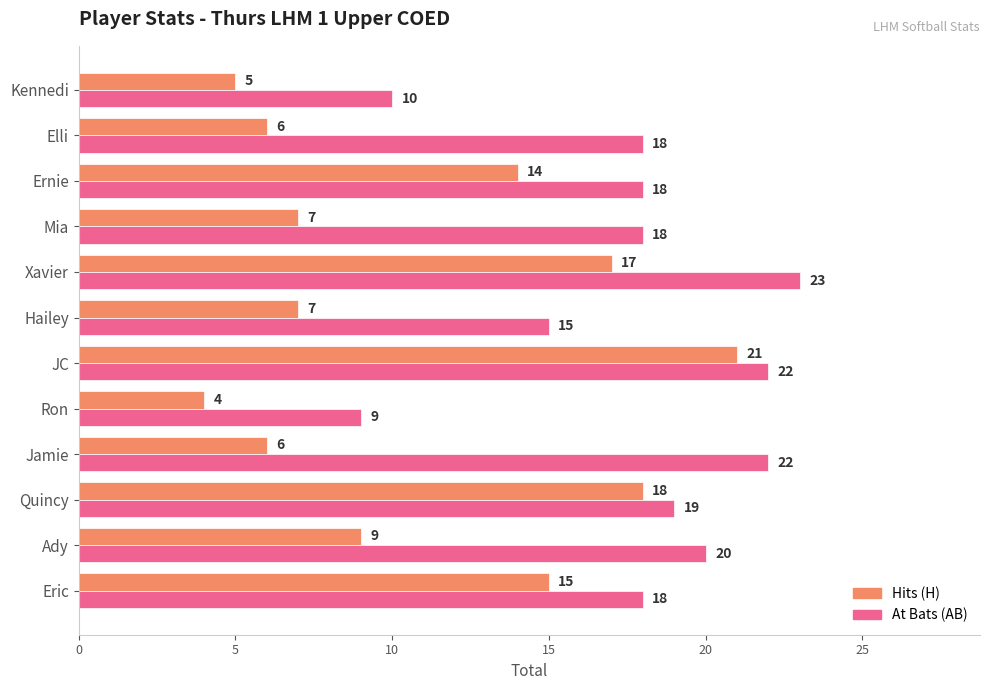

What is the spread (max minus min) of values at Ron?

5